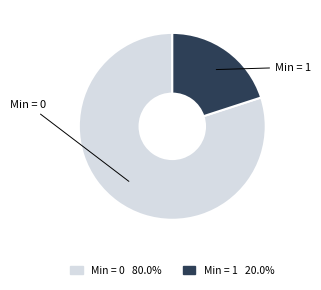

Is there any slice that represents more than half of the pie?

Yes